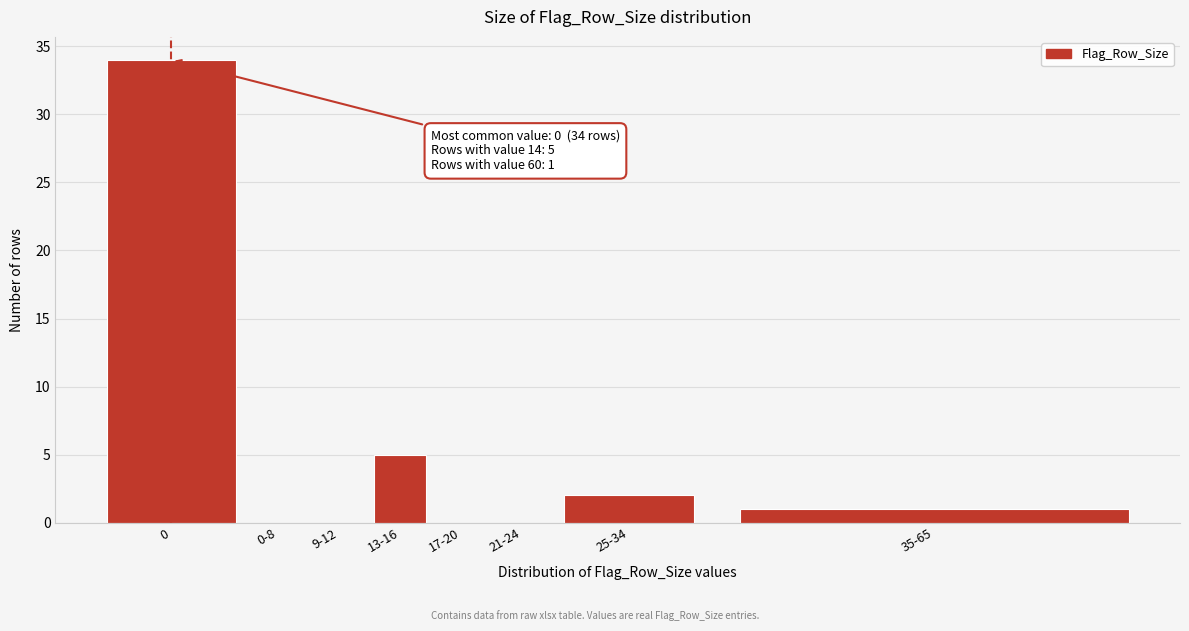

Reading left to right, extract all data points from this chart.

0=34	0-8=0	9-12=0	13-16=5	17-20=0	21-24=0	25-34=2	35-65=1